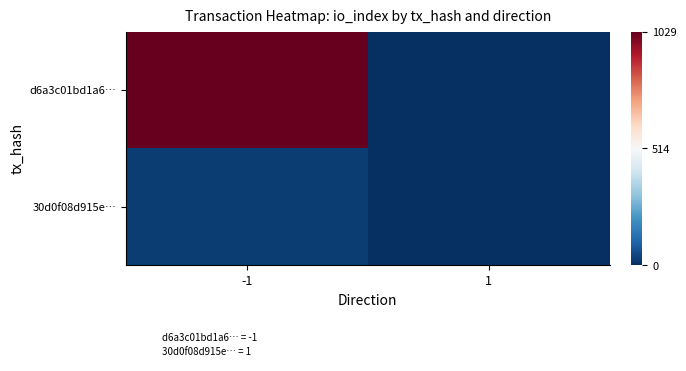

At how many categories does at least one series exceed 822?

1